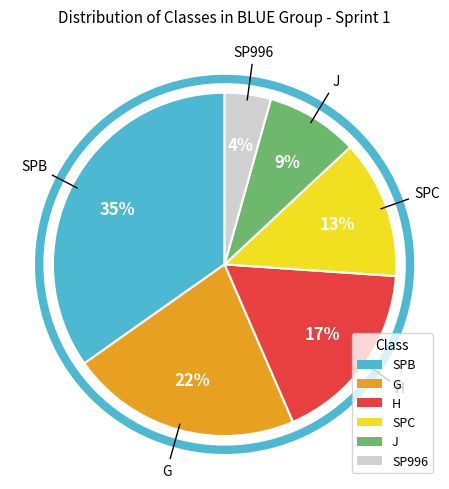

To the nearest percent, what is the average slice percentage?

17%